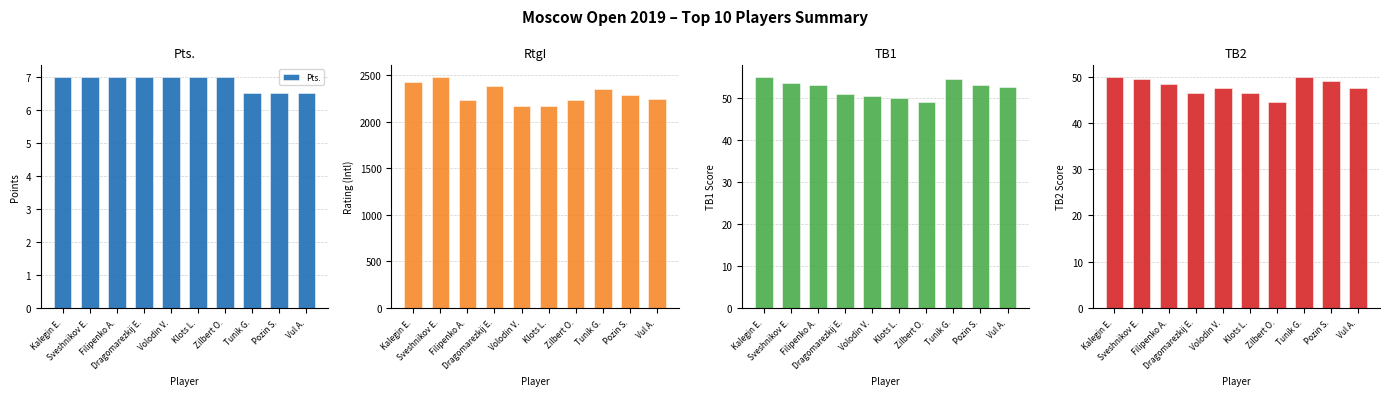

Between Filipenko A. and Vul A., which is larger?

Filipenko A.